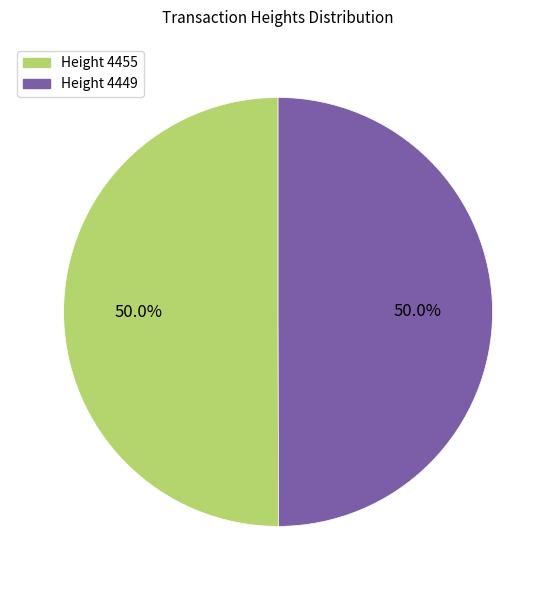

How many segments does this pie chart have?

2